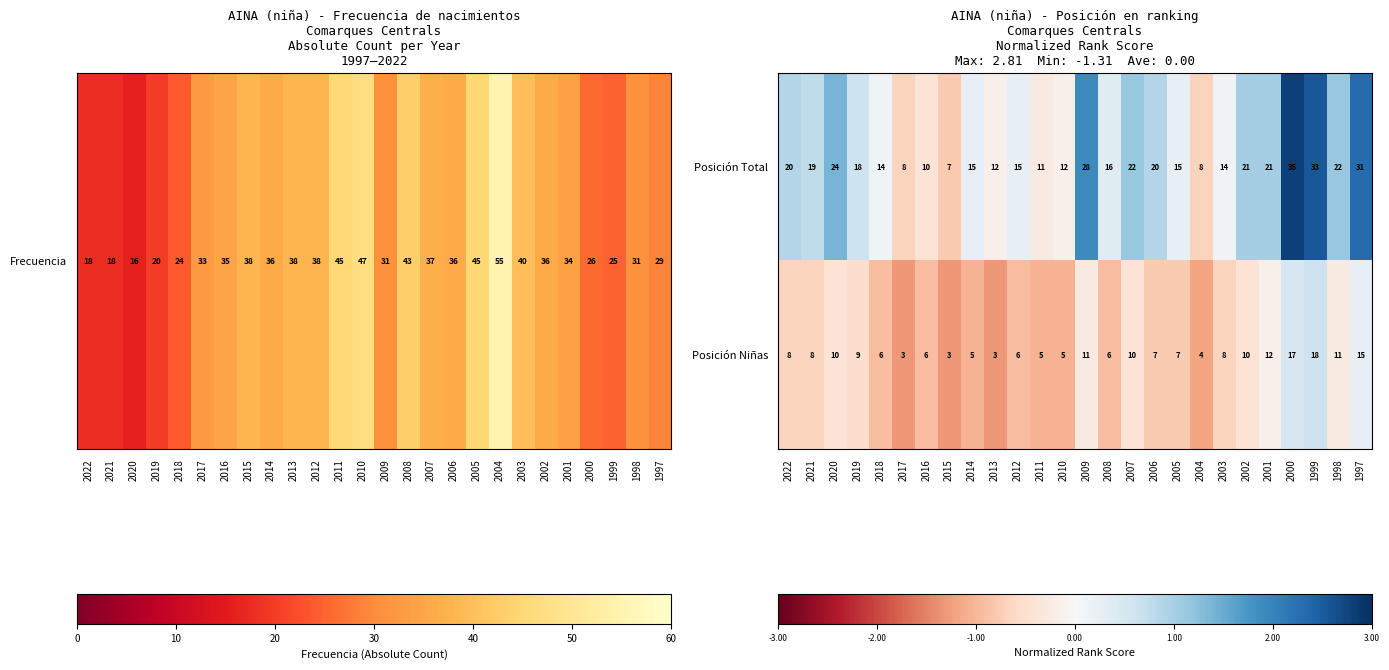

At which category is the sum across all series the highest?

2000